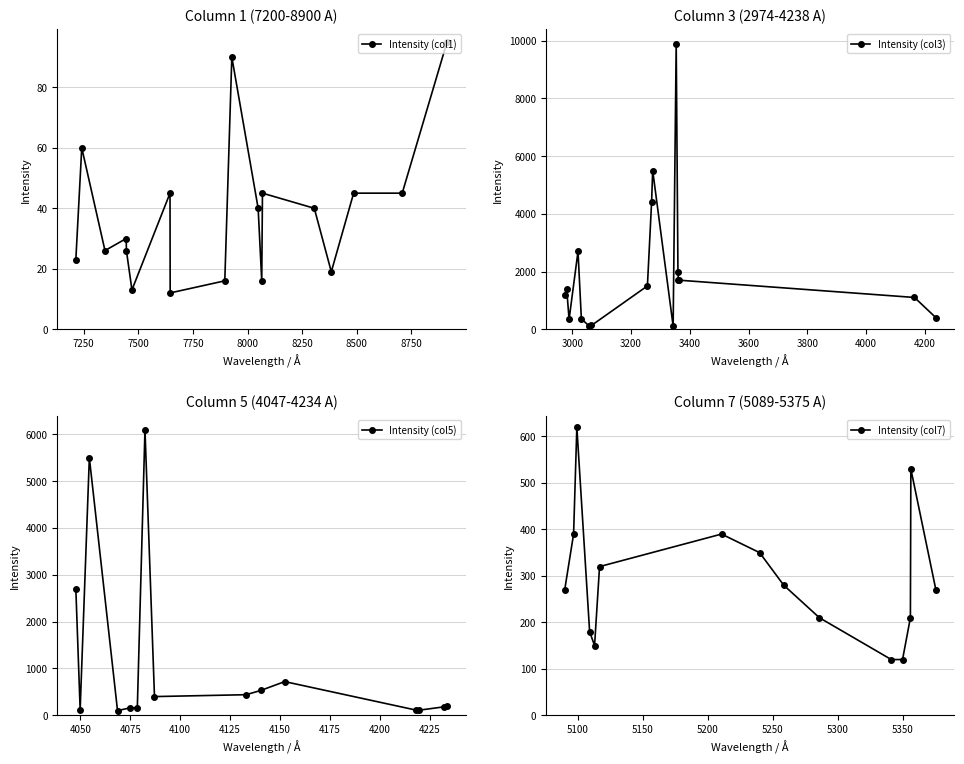

Between 13 and 7, which is larger?

13